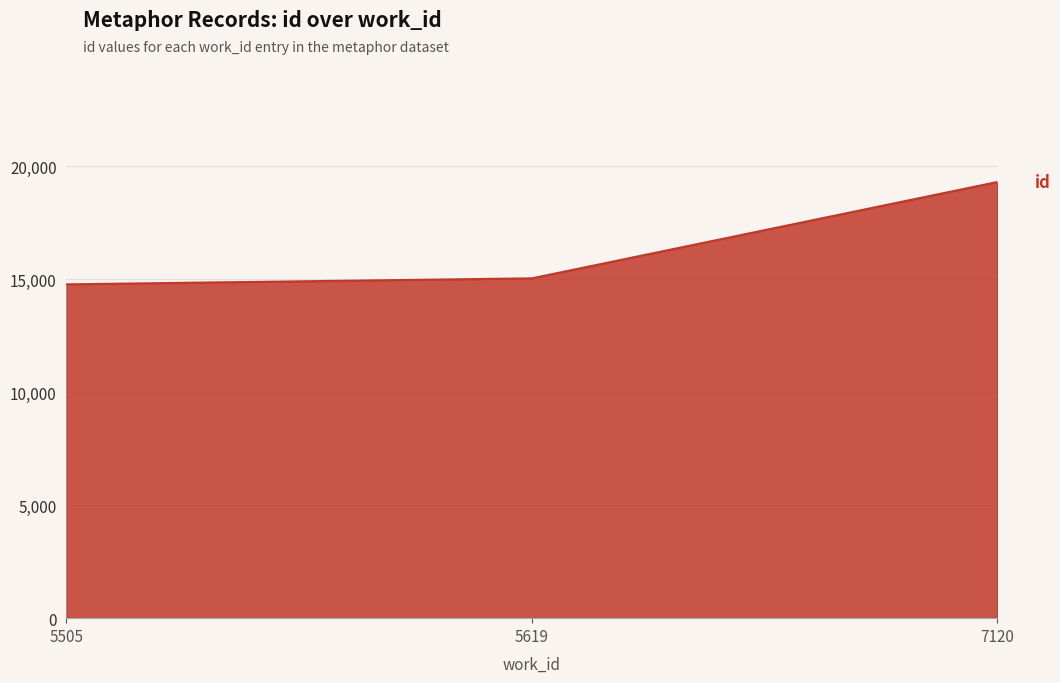

What value does the data have at 5619, to the nearest 50?

15050